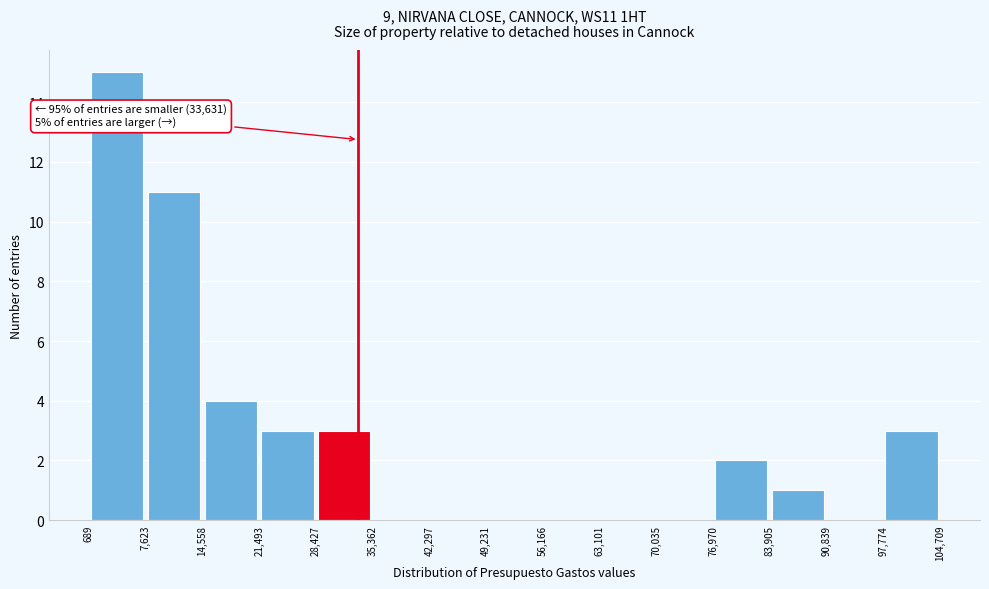

Over which range of the x-axis is the bar tallest?

689 to 7,623